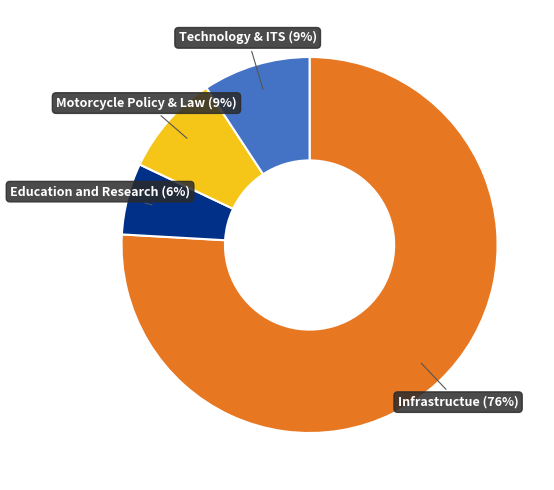

To the nearest percent, what is the average slice percentage?

25%